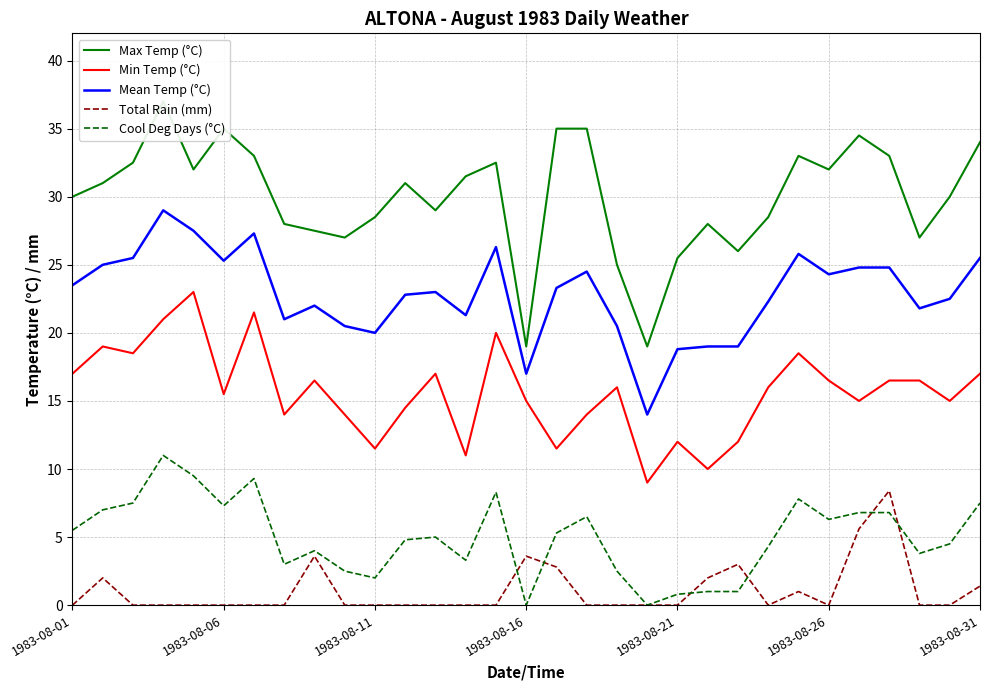

What is the sum of all Mean Temp (°C) values?

707.9